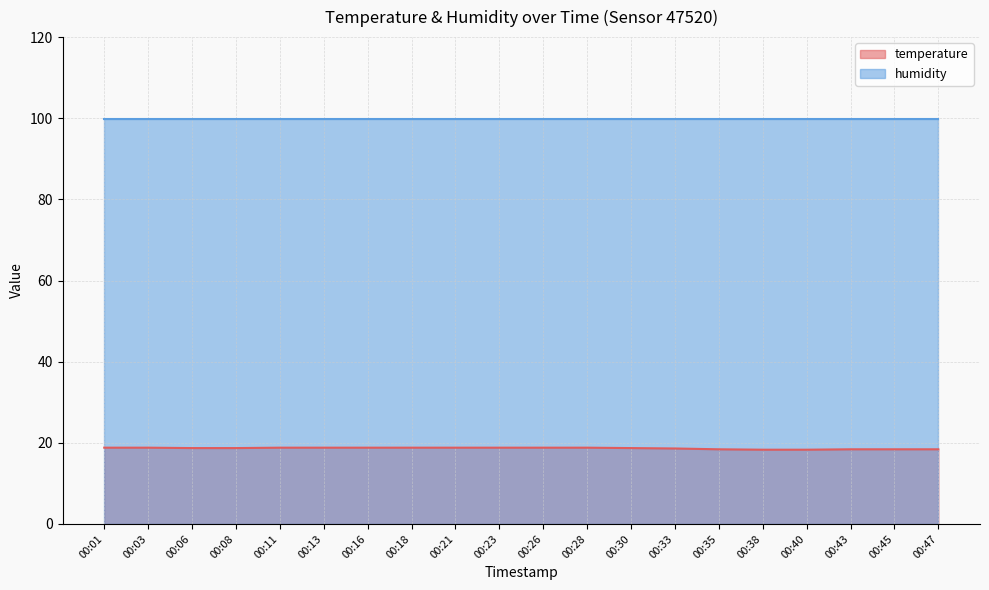

Approximately how many times larger is the value at 00:01 compared to 00:45?

1.0